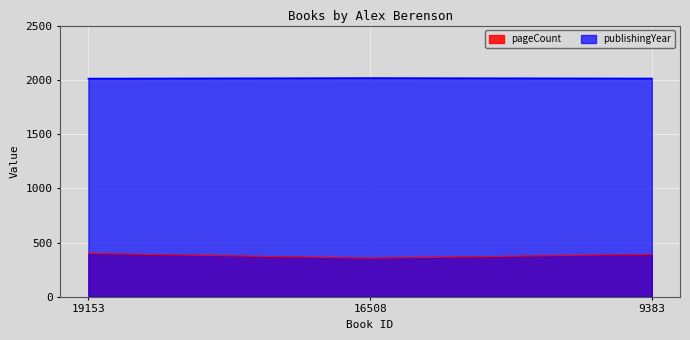

What is the average value of the publishingYear series?

2013